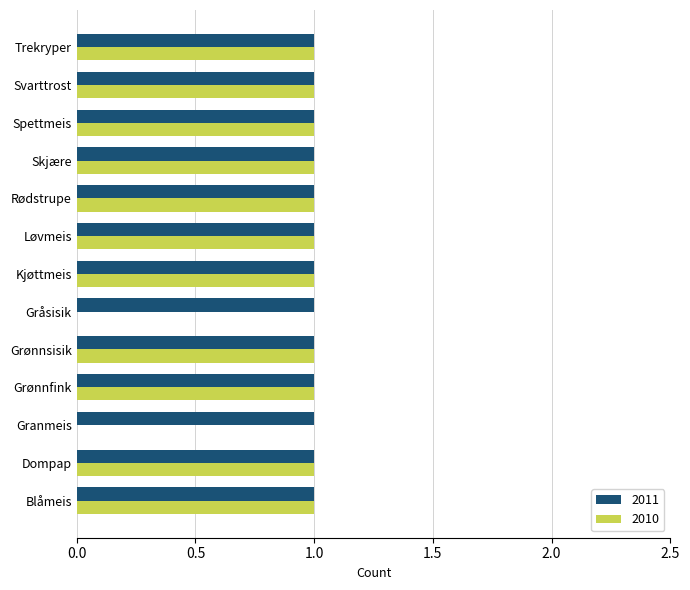

Which series has the largest total across all categories?

2011